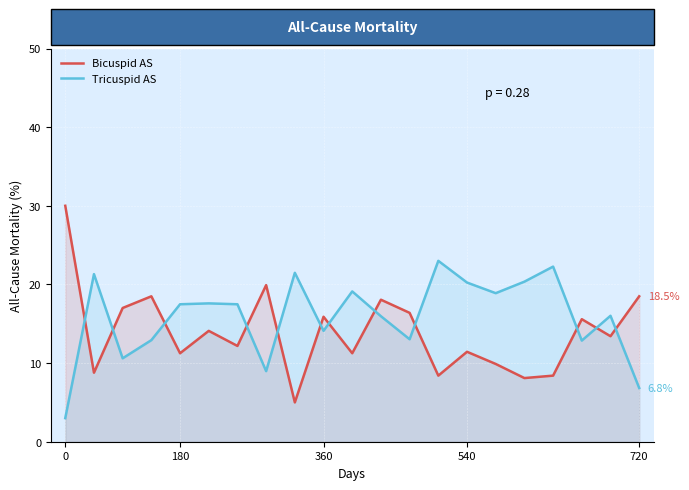

Rank the series by their maximum value, from lowest to highest.

Tricuspid AS, Bicuspid AS